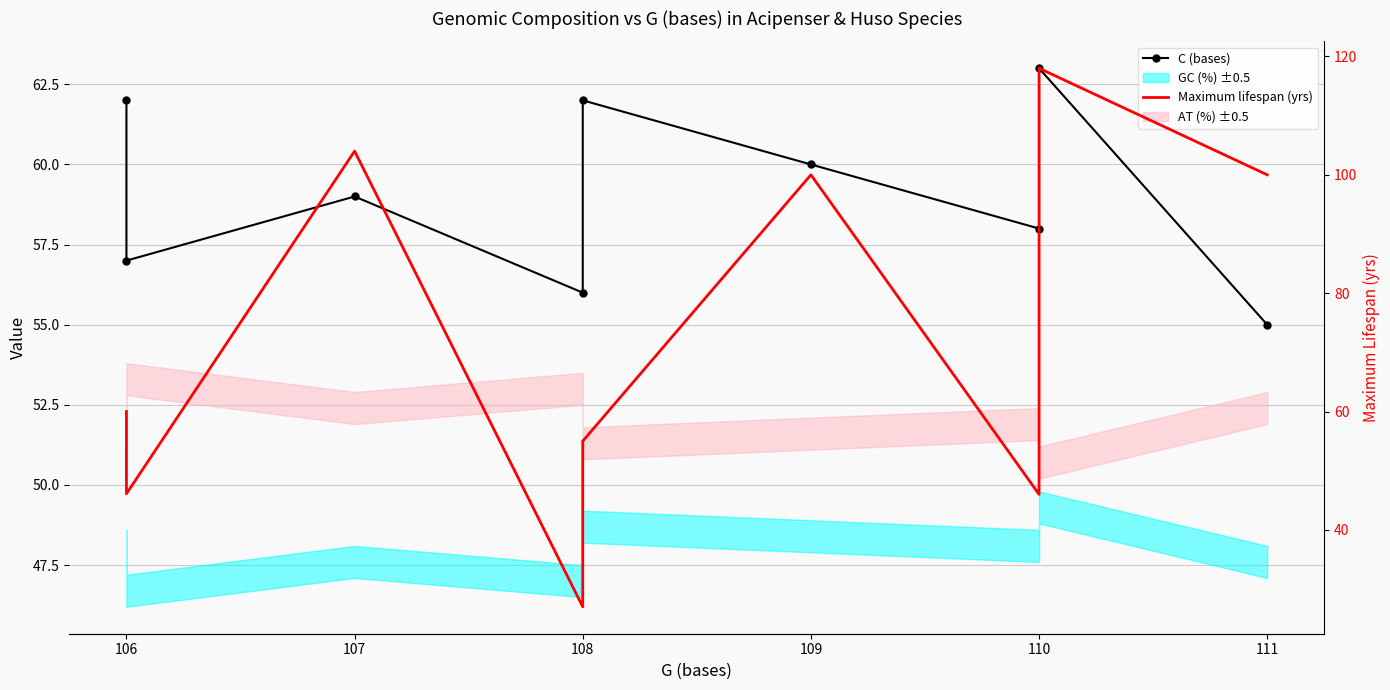

Where do C (bases) and Maximum lifespan (yrs) first cross each other?

106 and 107